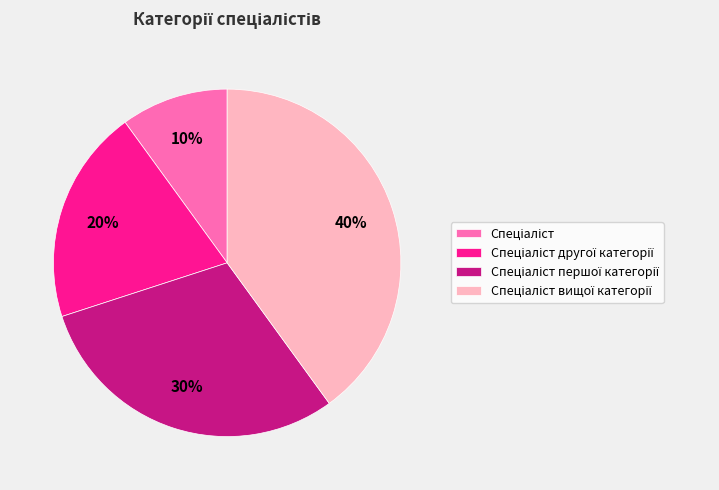

Is there a majority slice in this chart?

No